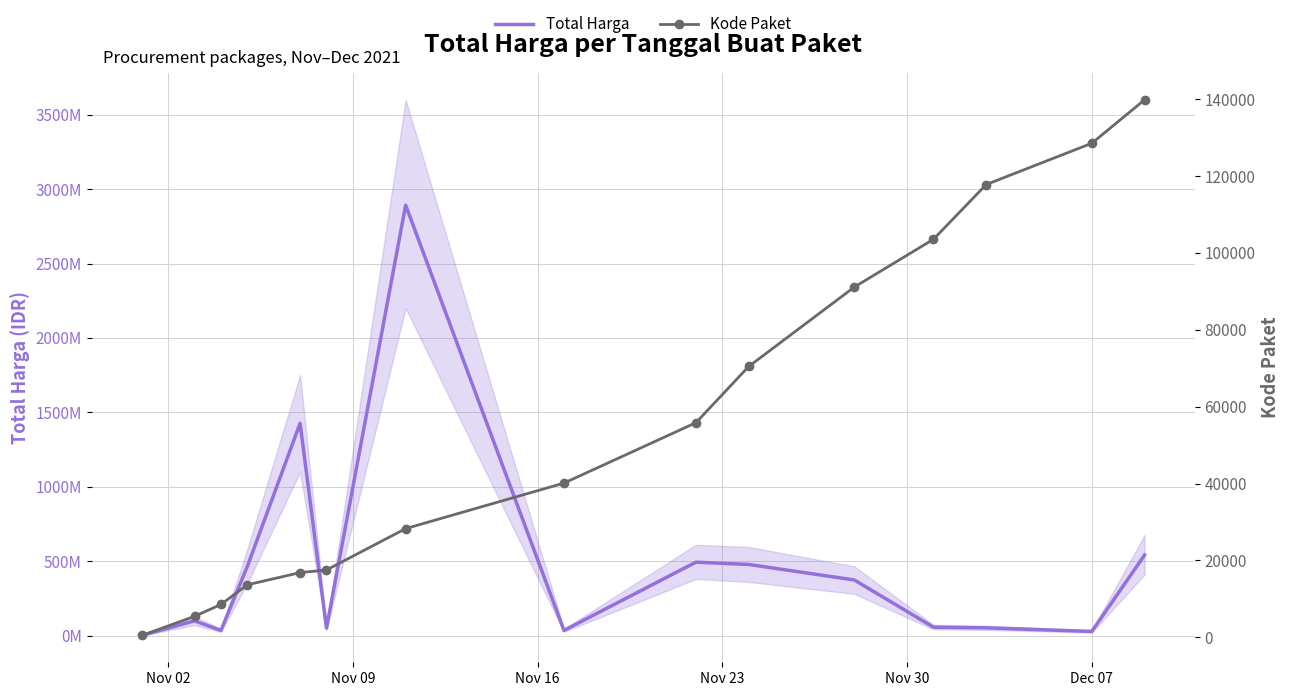

What are all the series names shown in the legend?

Total Harga, Kode Paket